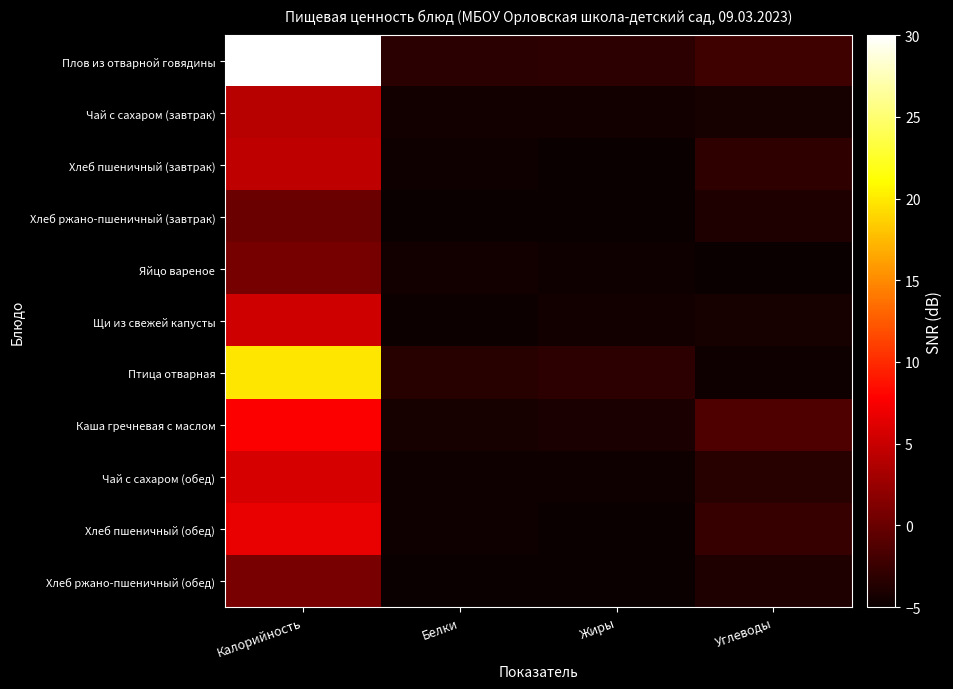

How many categories are shown in the chart?

4